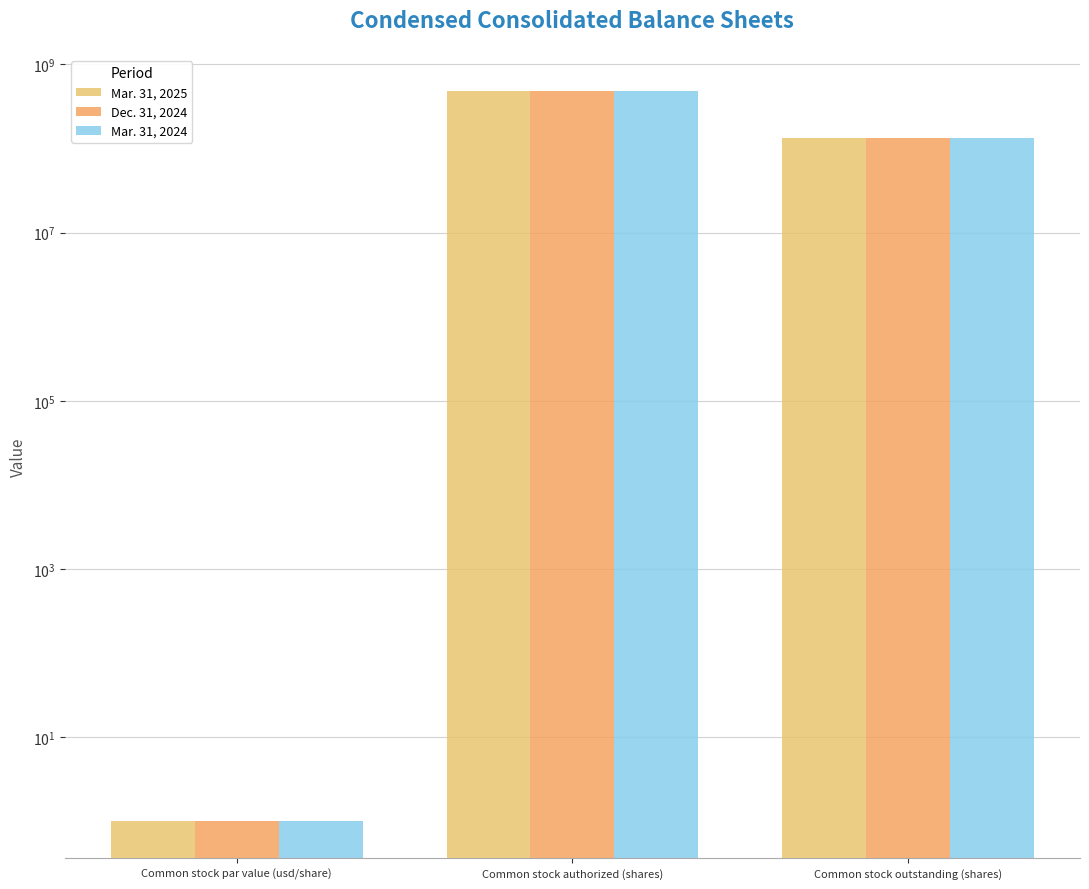

How many data points in Mar. 31, 2025 are above 132100000?

1